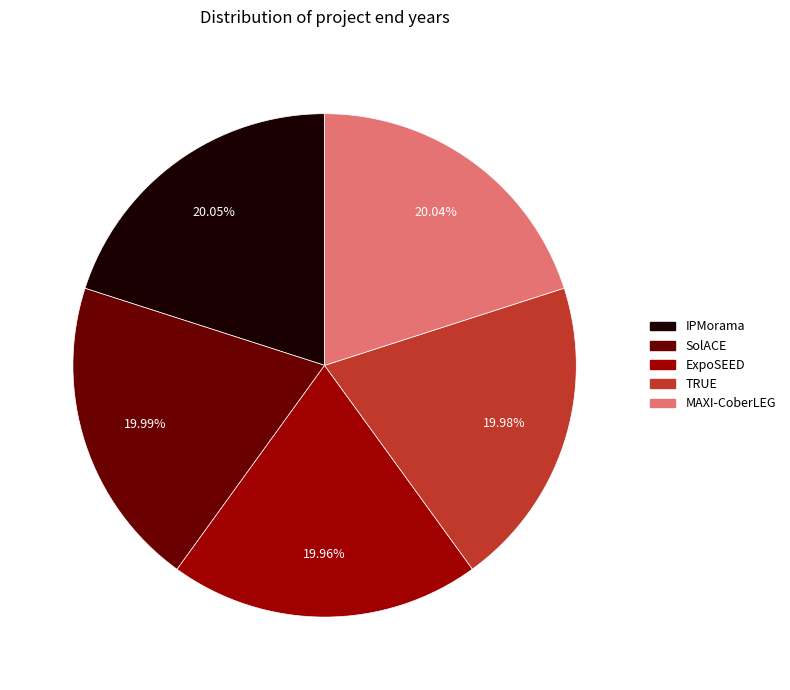

What is the ratio of the value at TRUE to the value at MAXI-CoberLEG?

1.0